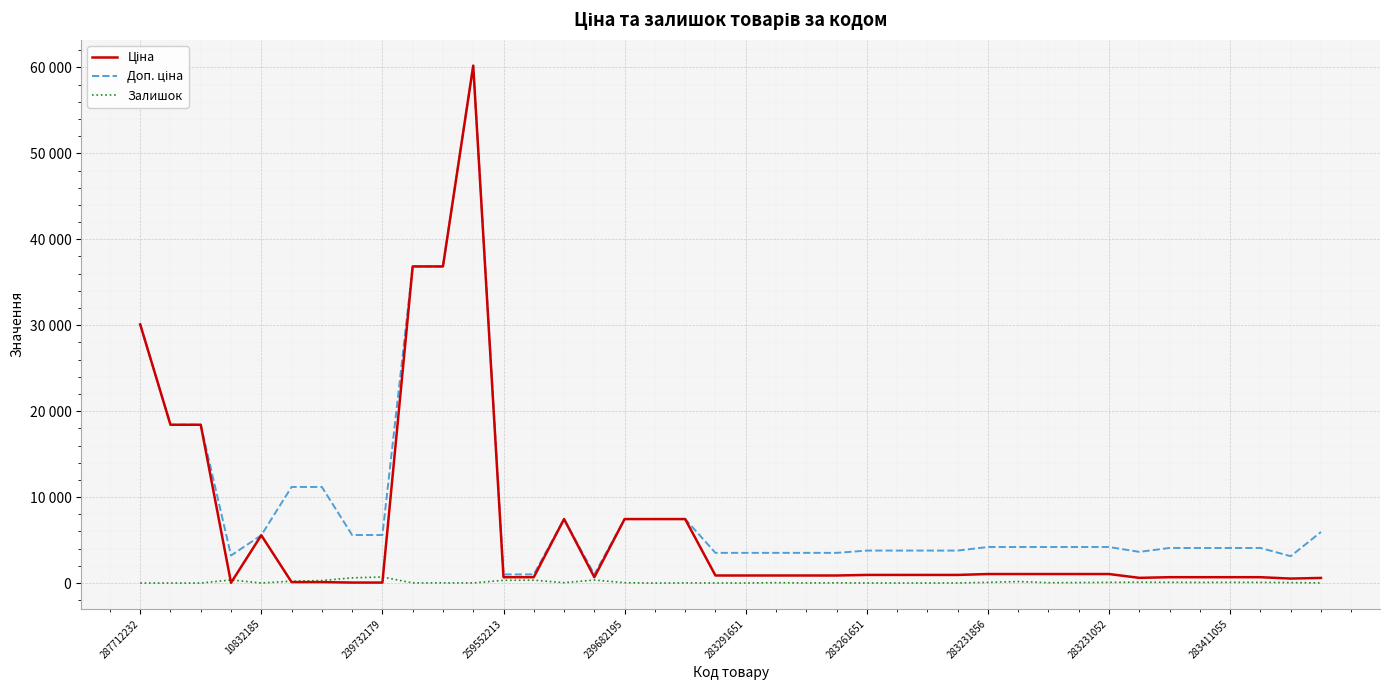

Rank the series by their maximum value, from highest to lowest.

Ціна, Доп. ціна, Залишок